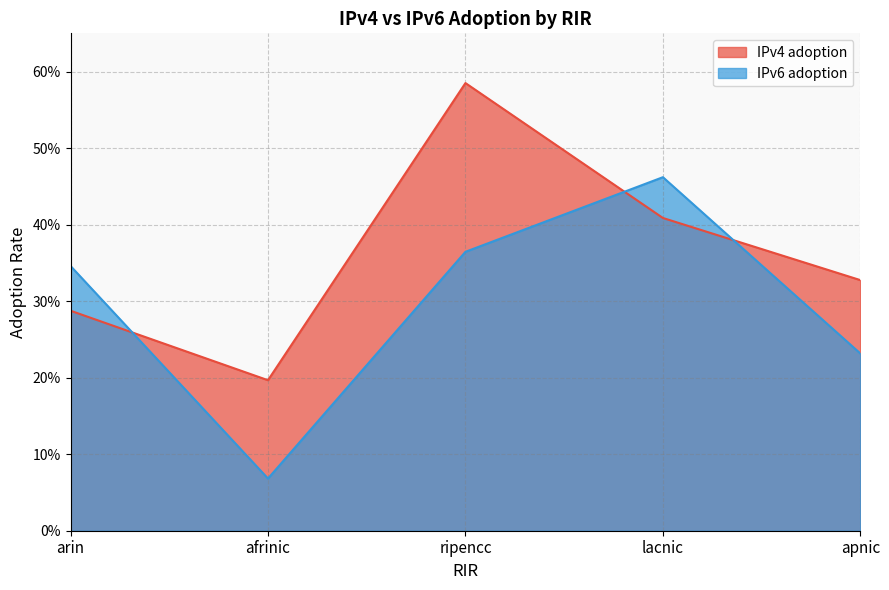

At which category is the sum across all series the highest?

ripencc